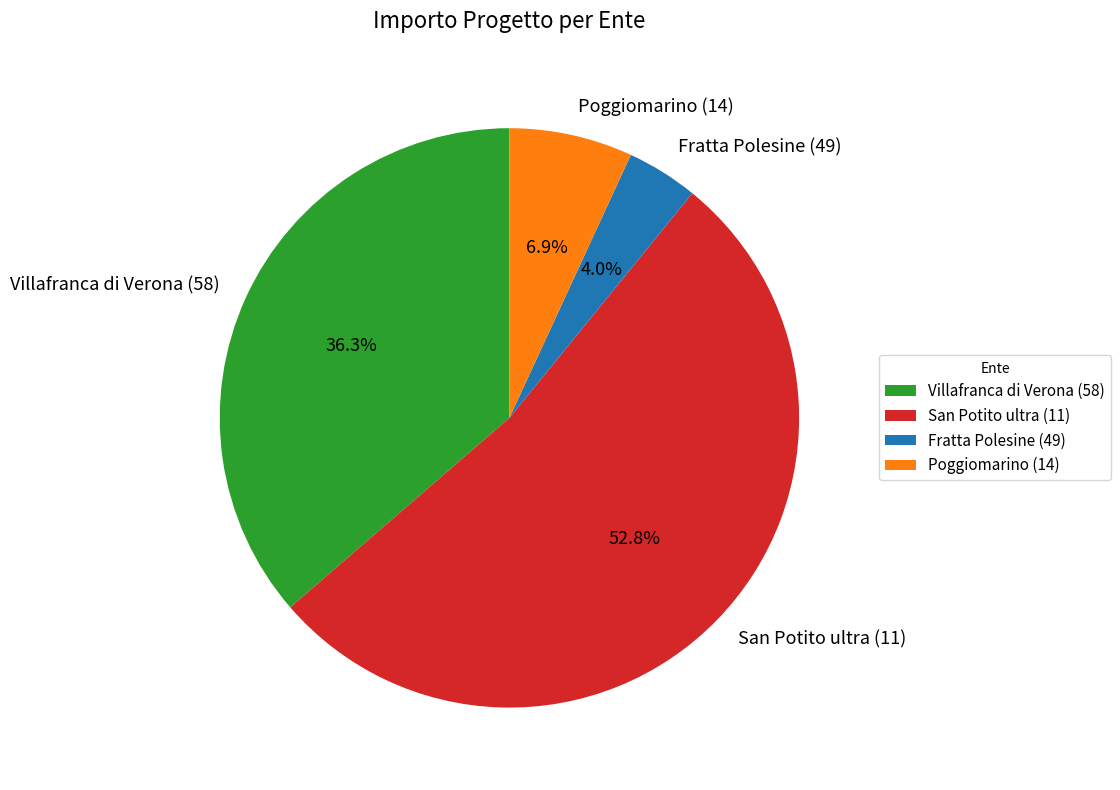

To the nearest percent, what percentage of the pie is Villafranca di Verona (58)?

36%